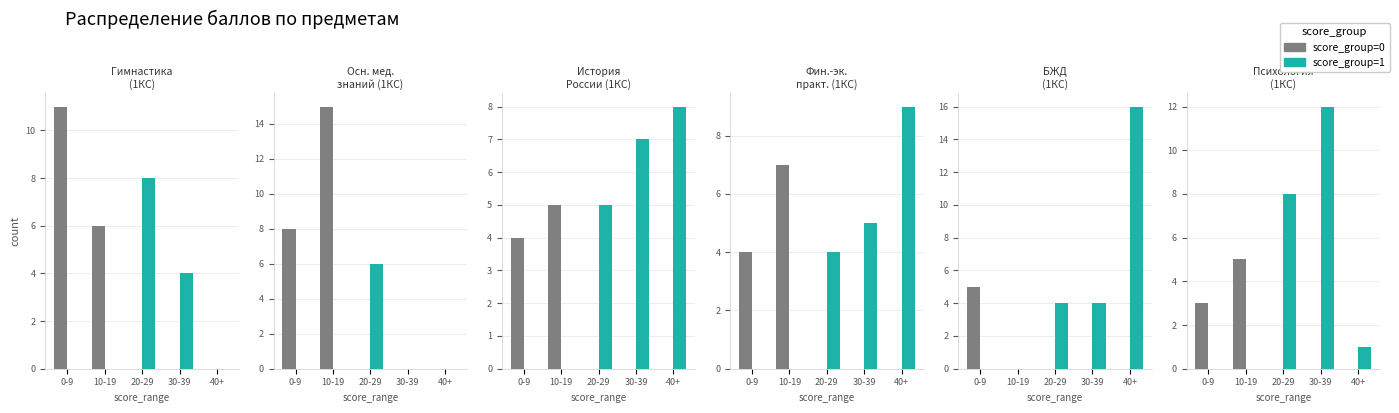

What is the value of the score_group=1 bar at the 3rd from the left?

8